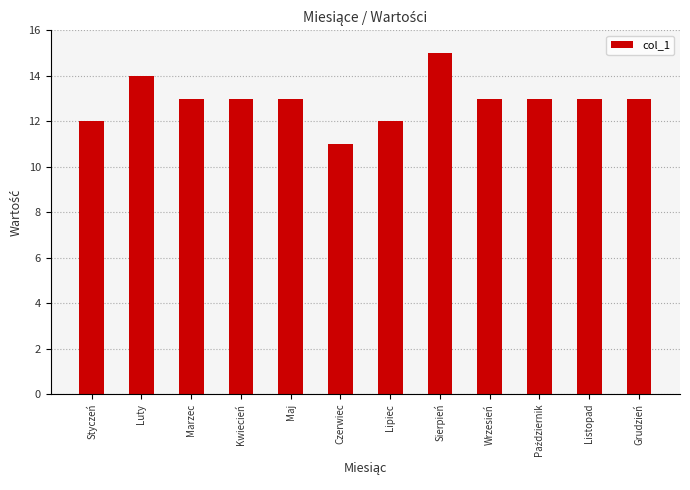

Reading left to right, what are all the values shown in this chart?

12	14	13	13	13	11	12	15	13	13	13	13